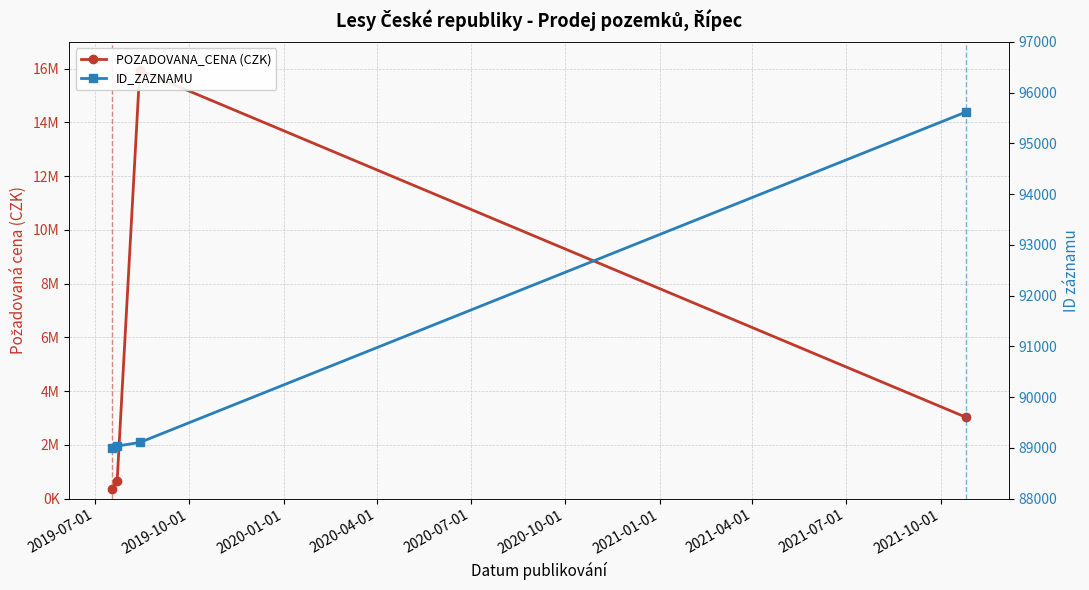

How many data points in POZADOVANA_CENA (CZK) are less than 3020932?

2